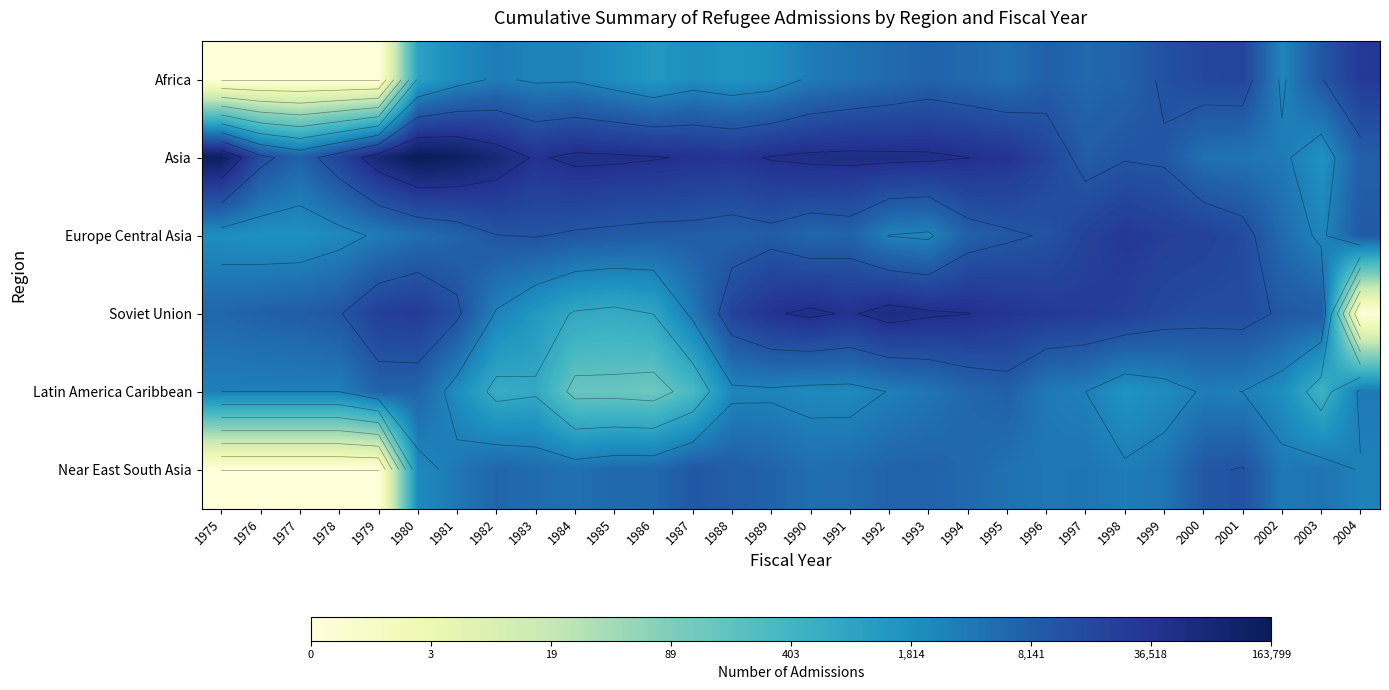

Which series has the largest total across all categories?

Asia